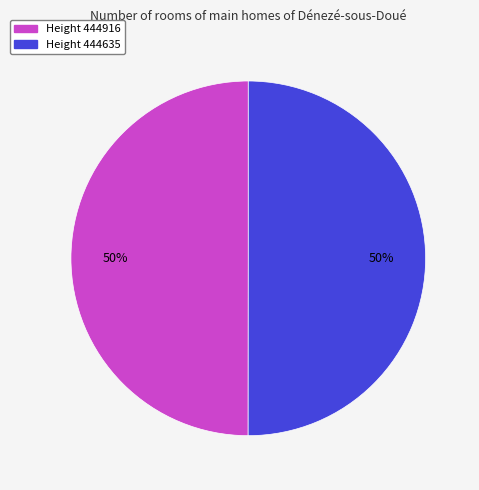

To the nearest percent, what is the average slice percentage?

50%